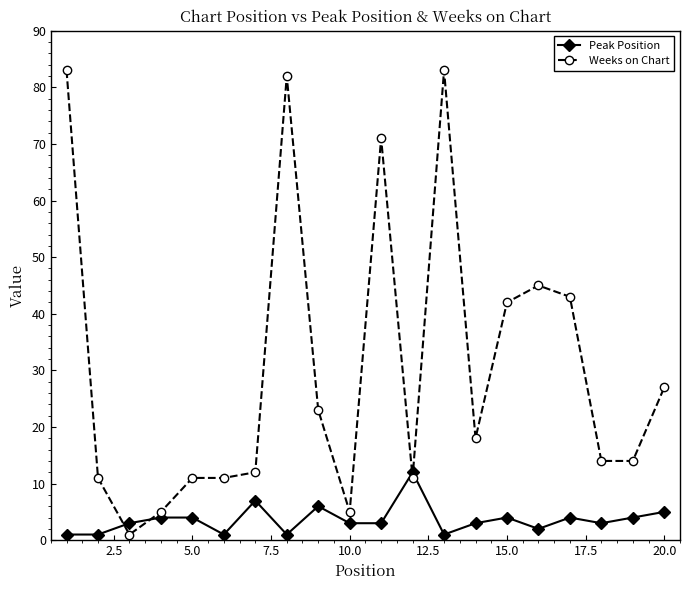

Which series has the largest total across all categories?

Weeks on Chart